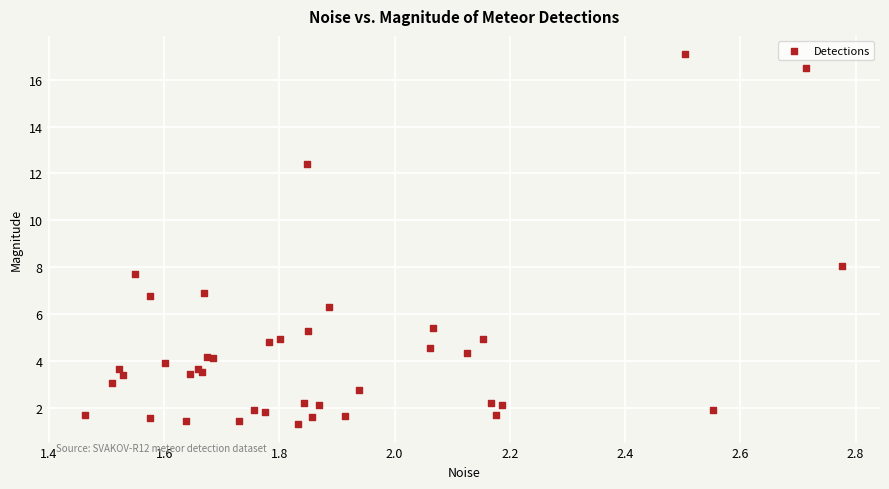

What Y value in the scatter plot is closest to 9?

8.0